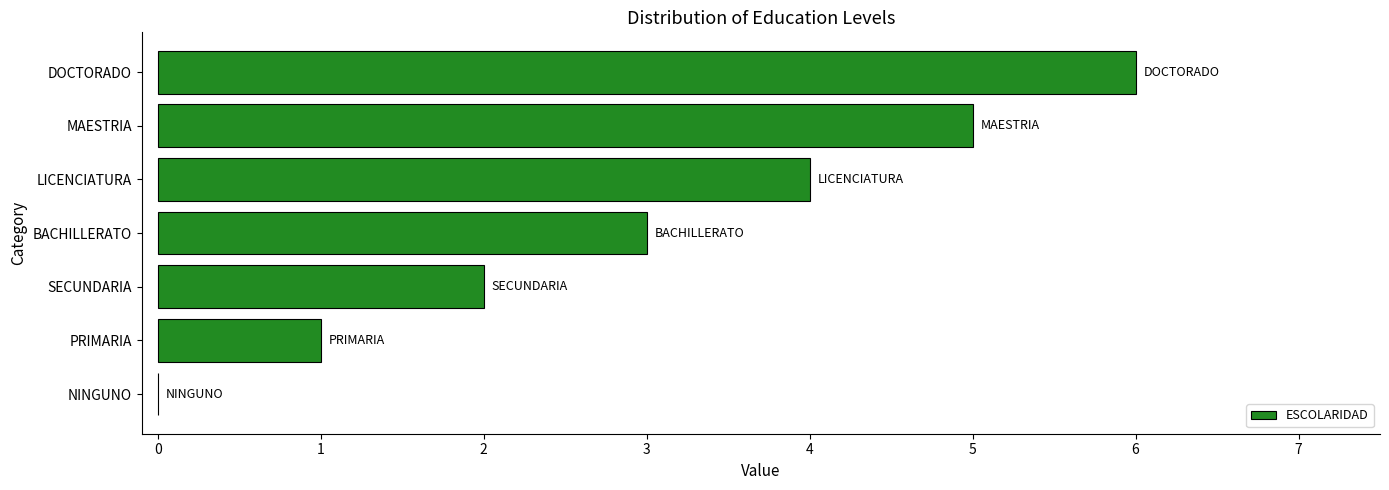

What is the ratio of the value at LICENCIATURA to the value at DOCTORADO?

0.7